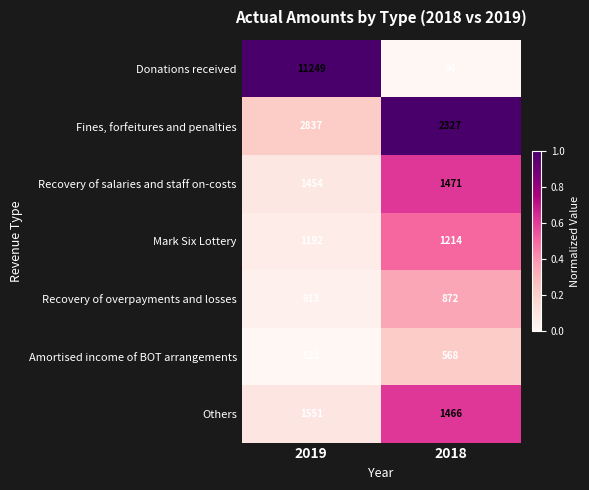

At which category does the chart reach its peak across all series?

2019